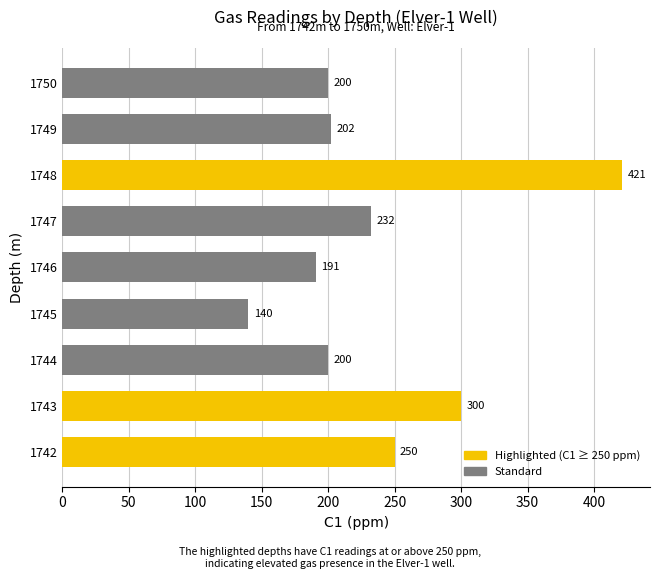

Approximately how many times larger is the value at 1744 compared to 1750?

1.0